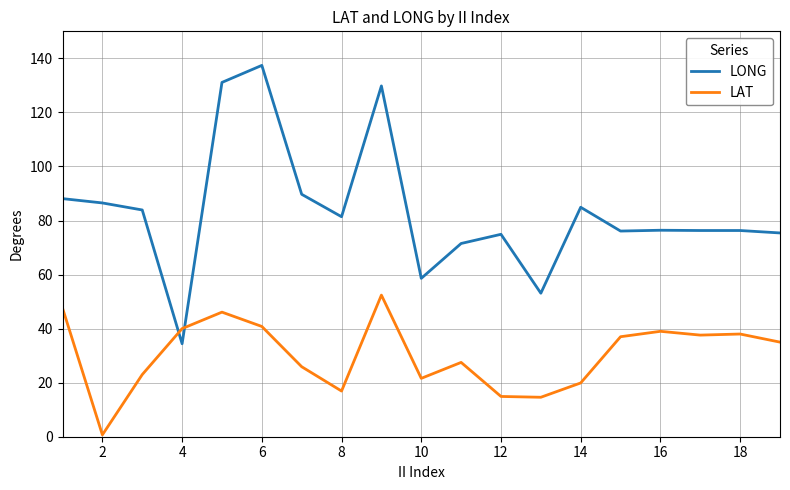

How many times do LONG and LAT cross each other?

2